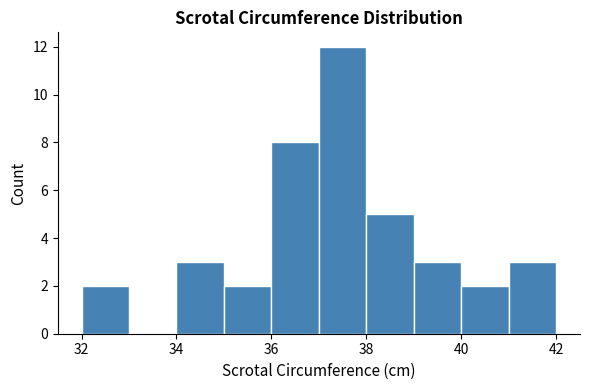

Reading left to right, transcribe this chart: for each bar, give the range it covers on the x-axis and its height. The values are not printed on the chart, so give them approximately, as read against the axis.

32 to 33: 2
33 to 34: 0
34 to 35: 3
35 to 36: 2
36 to 37: 8
37 to 38: 12
38 to 39: 5
39 to 40: 3
40 to 41: 2
41 to 42: 3